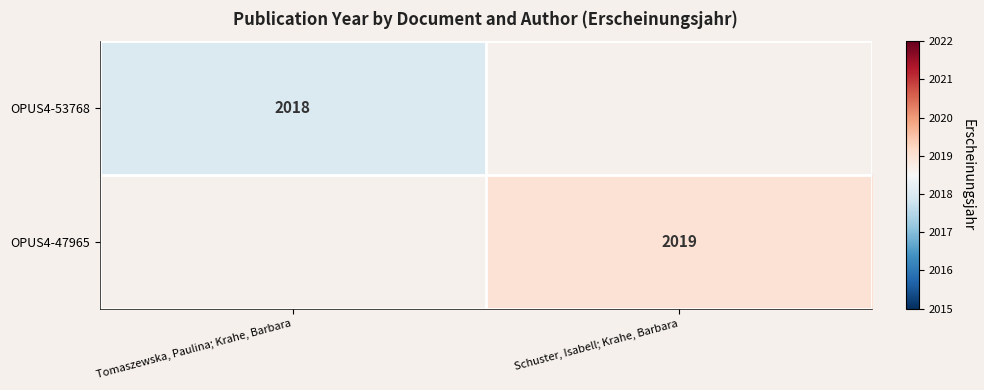

The OPUS4-53768 series shows 1350 at Tomaszewska, Paulina; Krahe, Barbara. True or false?

False